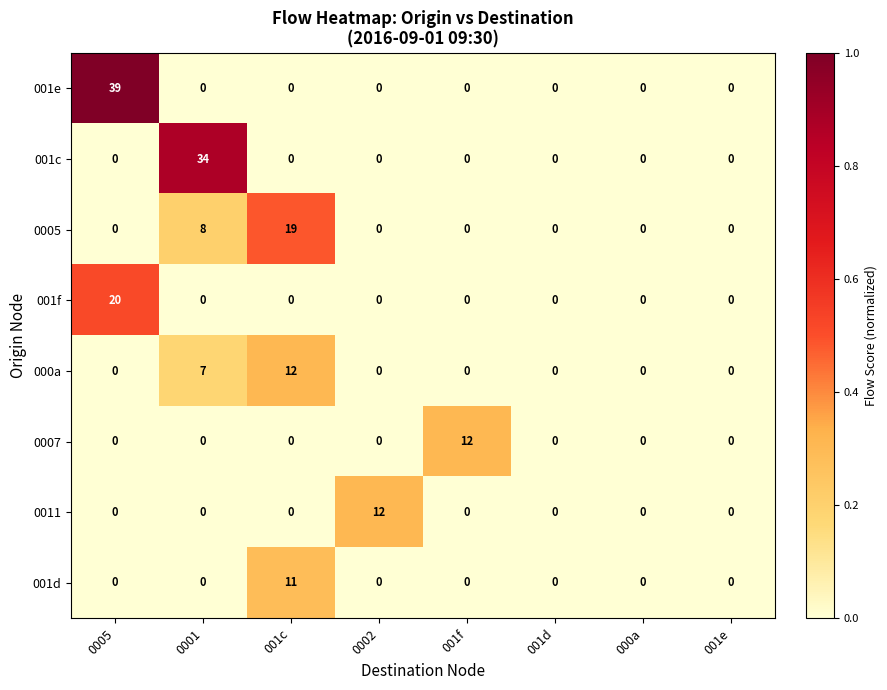

Which series has the widest spread of values?

001e